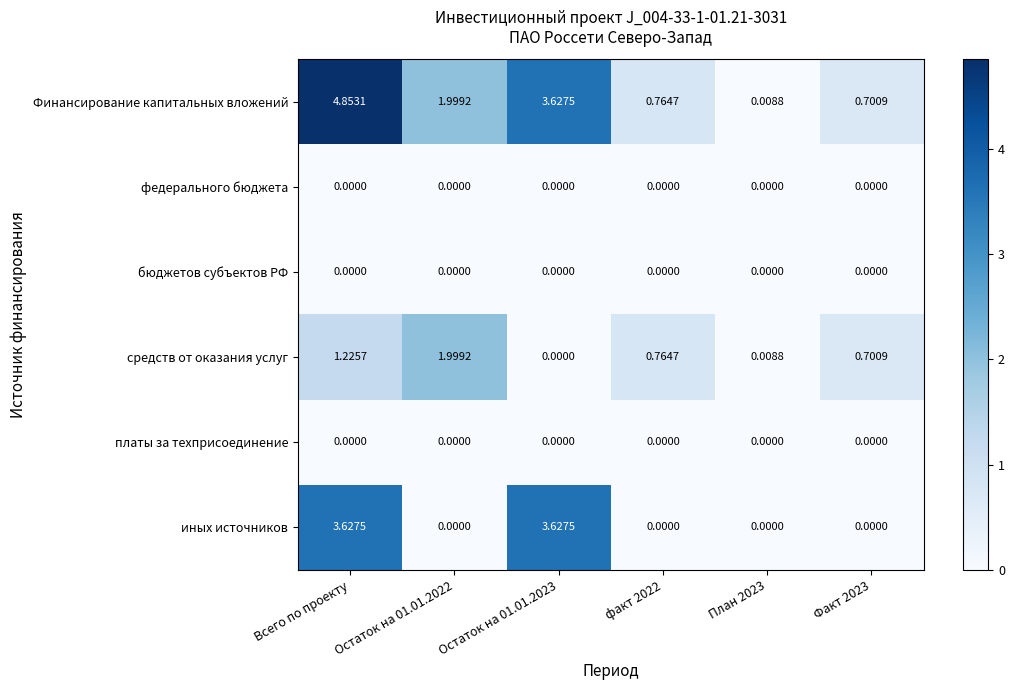

Which series has the largest range (max minus min)?

Финансирование капитальных вложений